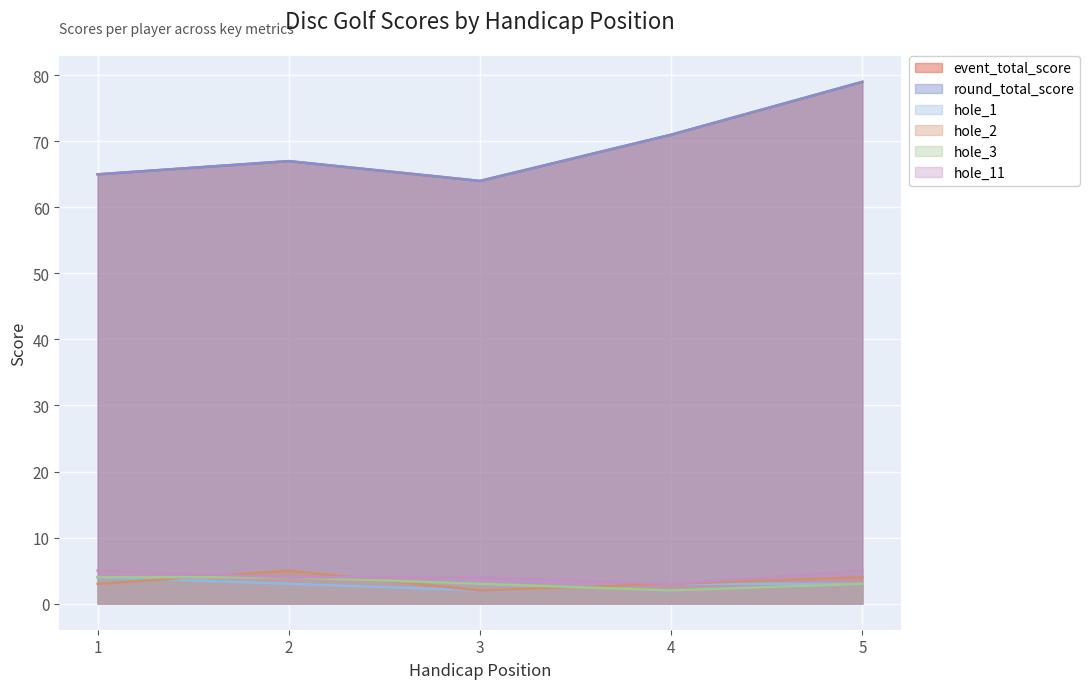

Reading left to right, extract all data points from this chart.

event_total_score: 65	67	64	71	79
round_total_score: 65	67	64	71	79
hole_1: 4	3	2	3	3
hole_2: 3	5	2	3	4
hole_3: 4	4	3	2	3
hole_11: 5	4	4	3	5